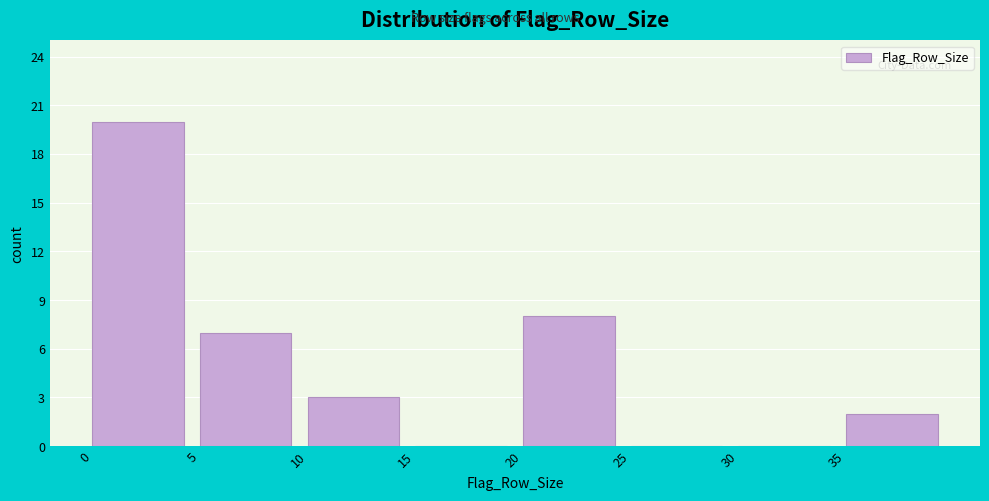

How tall is the bar that spans 5 to 10 on the x-axis? The values are not printed on the chart, so give them approximately, as read against the axis.

7